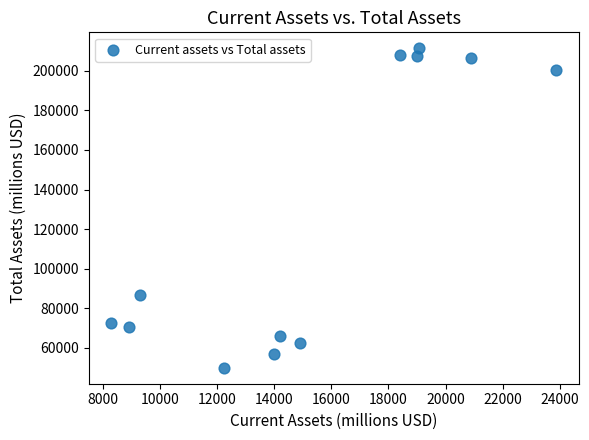

What Y value in the scatter plot is closest to 130645?

86921